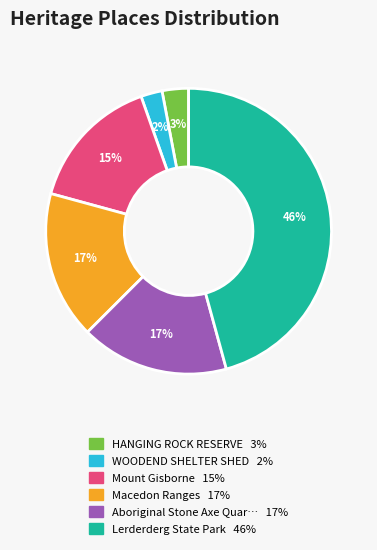

Is there a majority slice in this chart?

No